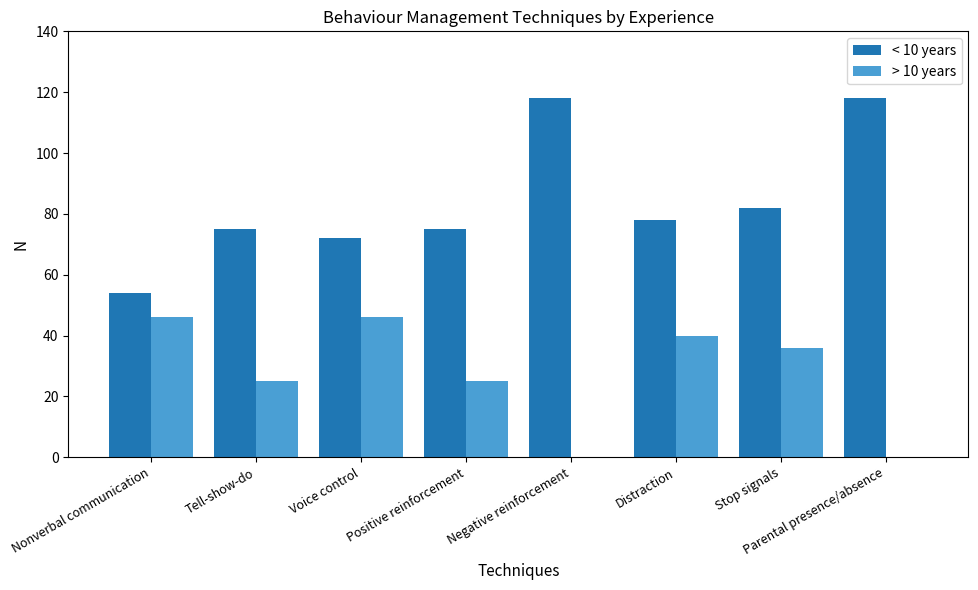

How many groups of bars are there?

8